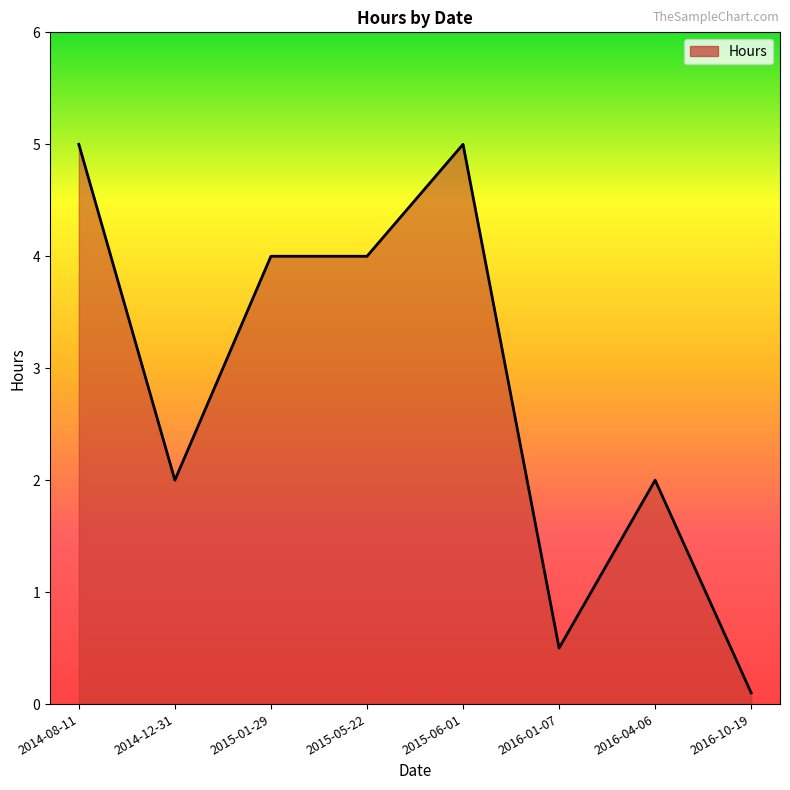

Reading left to right, transcribe all the data shown in this chart.

2014-08-11=5.0	2014-12-31=2.0	2015-01-29=4.0	2015-05-22=4.0	2015-06-01=5.0	2016-01-07=0.5	2016-04-06=2.0	2016-10-19=0.1